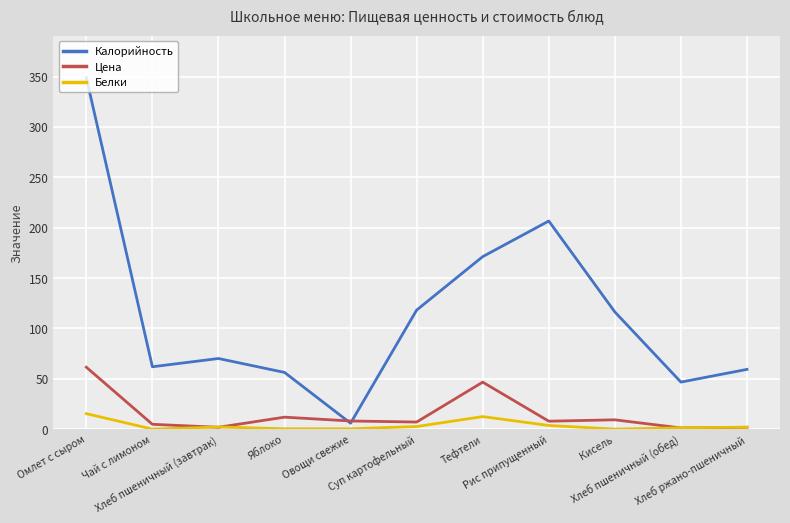

Which series has the widest spread of values?

Калорийность